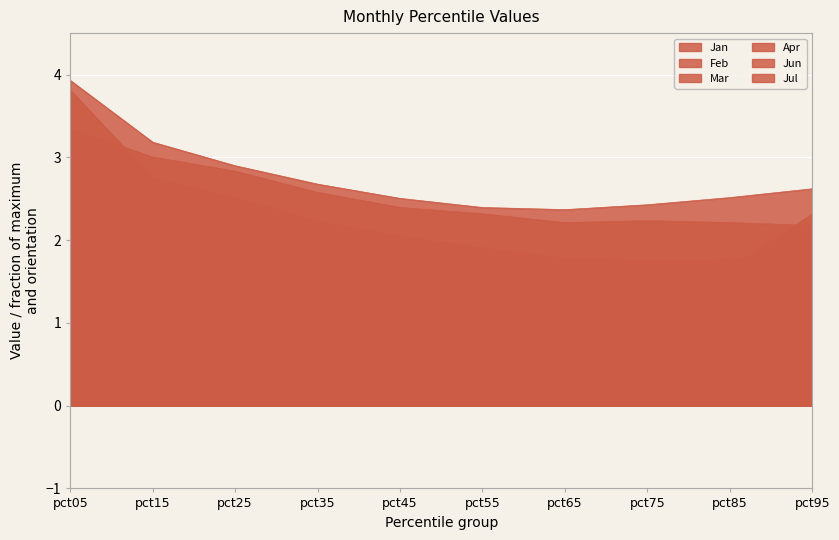

What are all the series names shown in the legend?

Jan, Feb, Mar, Apr, Jun, Jul